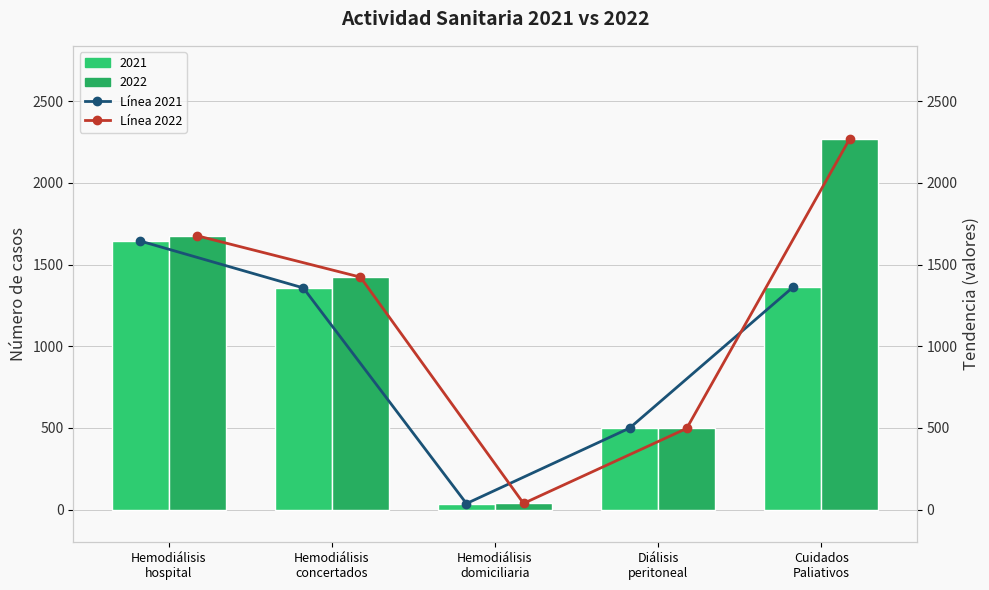

What is the sum of all Línea 2022 values?

5905